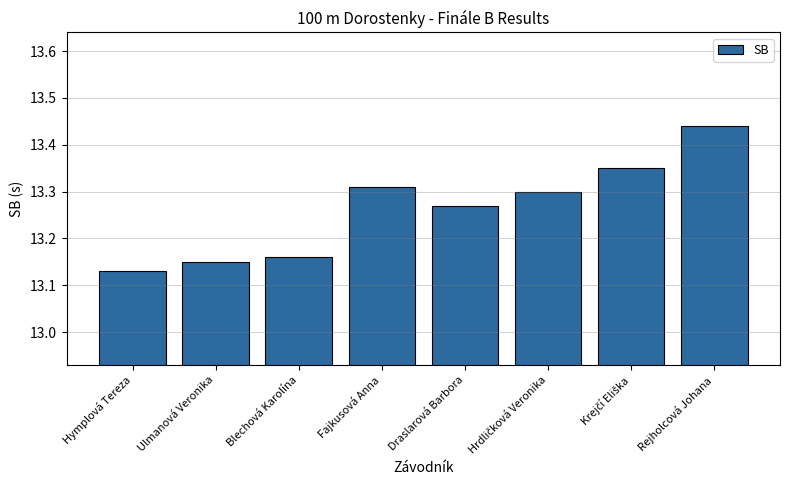

What is the label of the 6th bar from the right?

Blechová Karolína